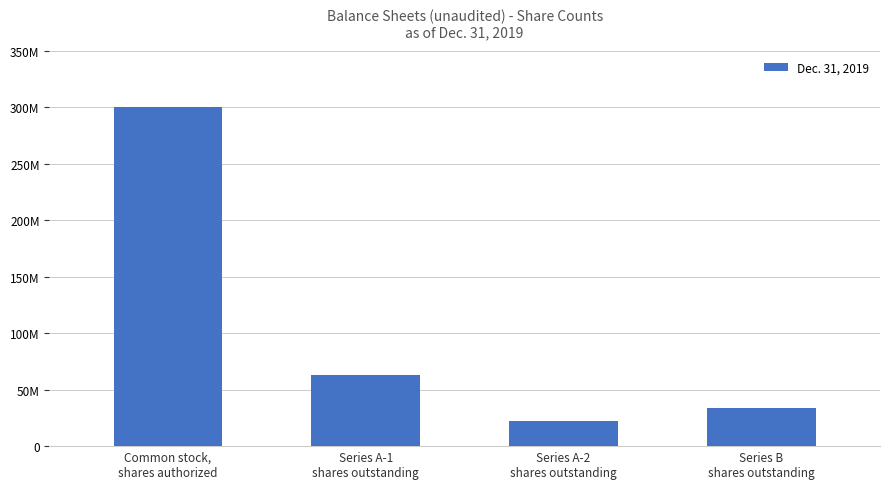

Which category has the highest value across all series?

Common stock,
shares authorized